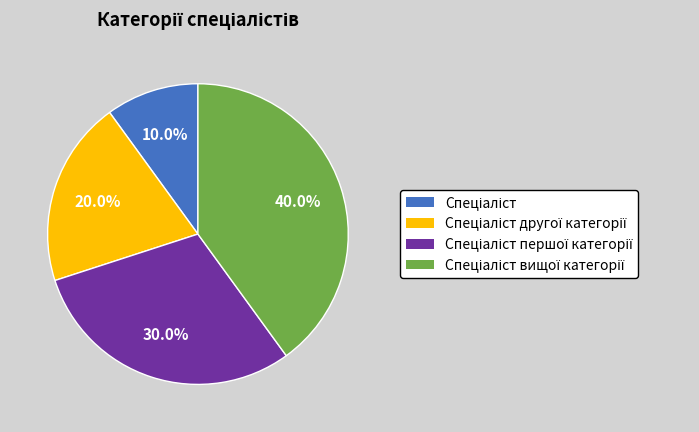

Is there any slice that represents more than half of the pie?

No